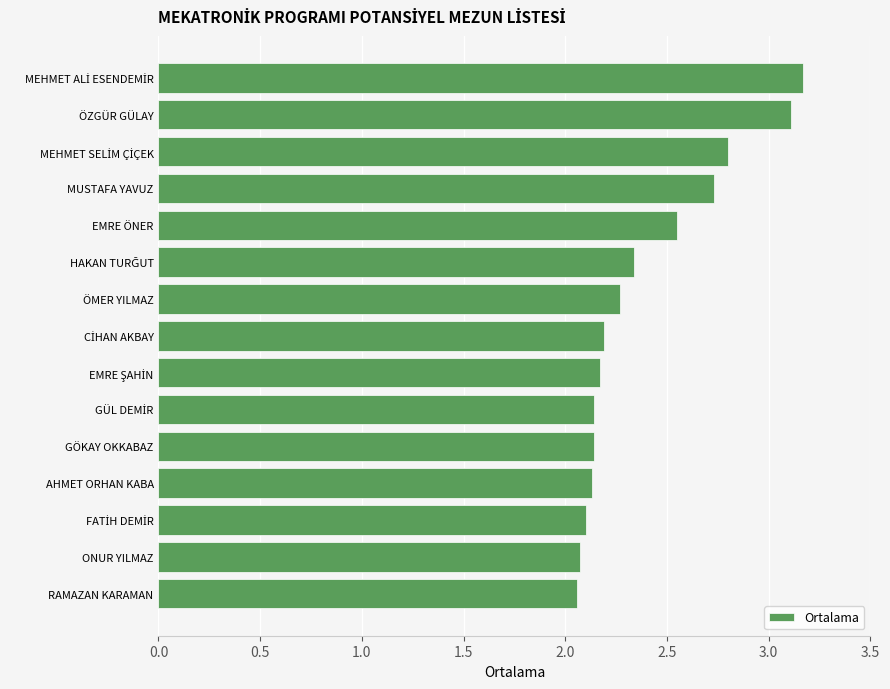

What is the label of the 14th bar from the top?

ONUR YILMAZ